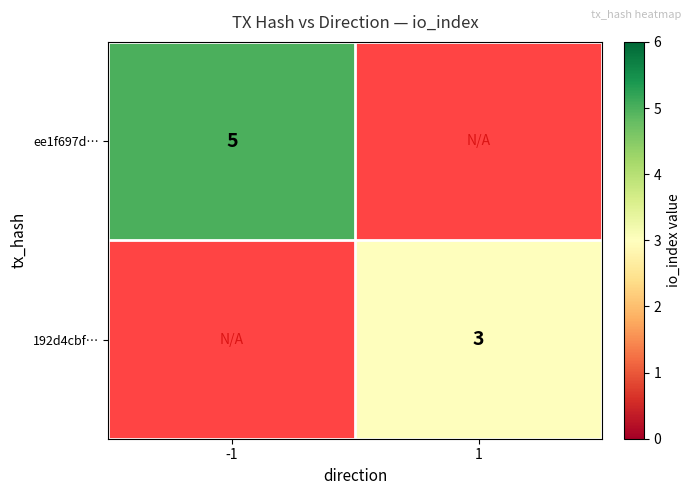

At which category does the chart reach its peak across all series?

-1